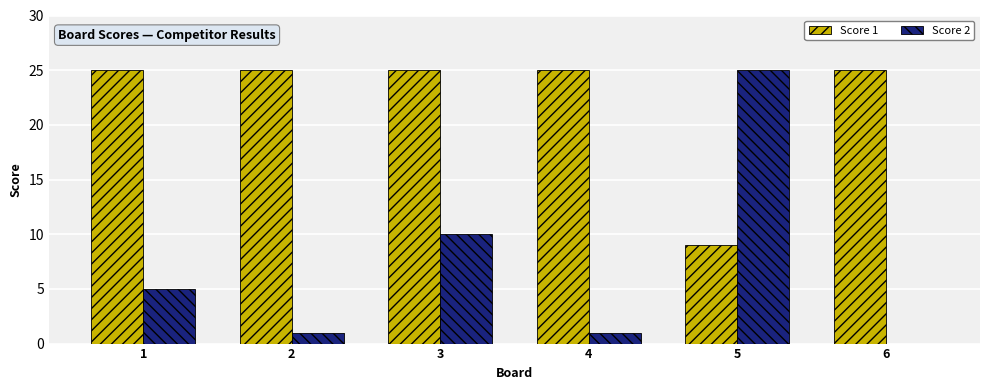

Is it true that Score 1 equals 43 at 3?

False